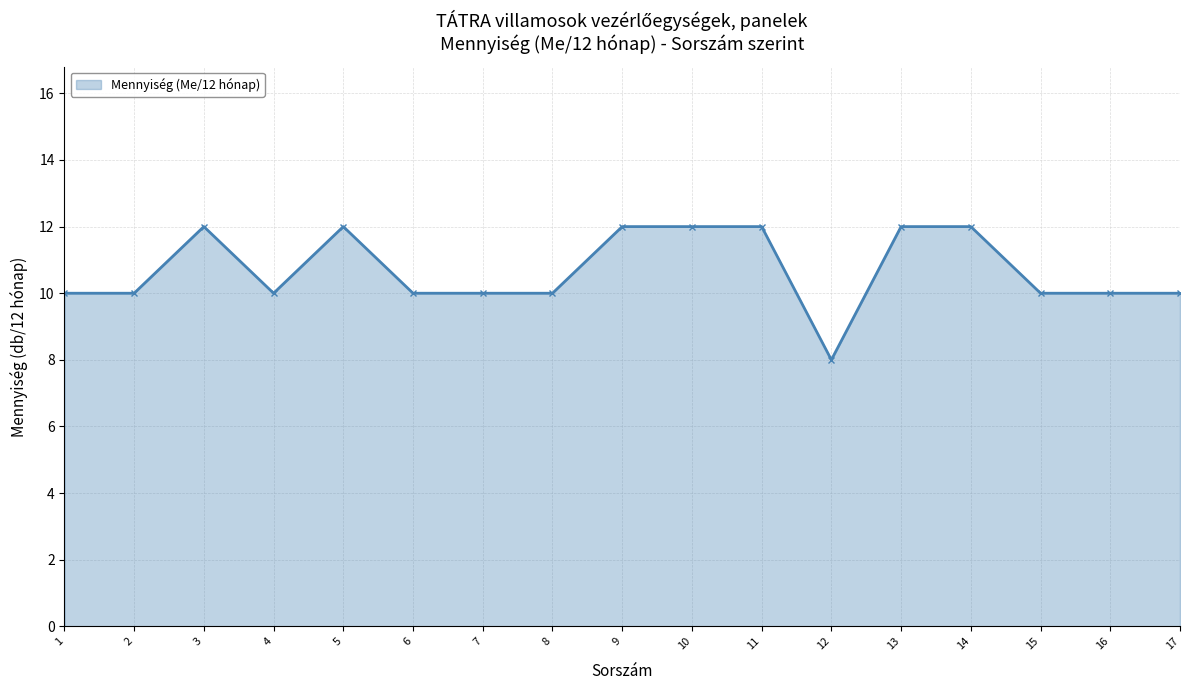

Which category has the lowest value across all series?

12